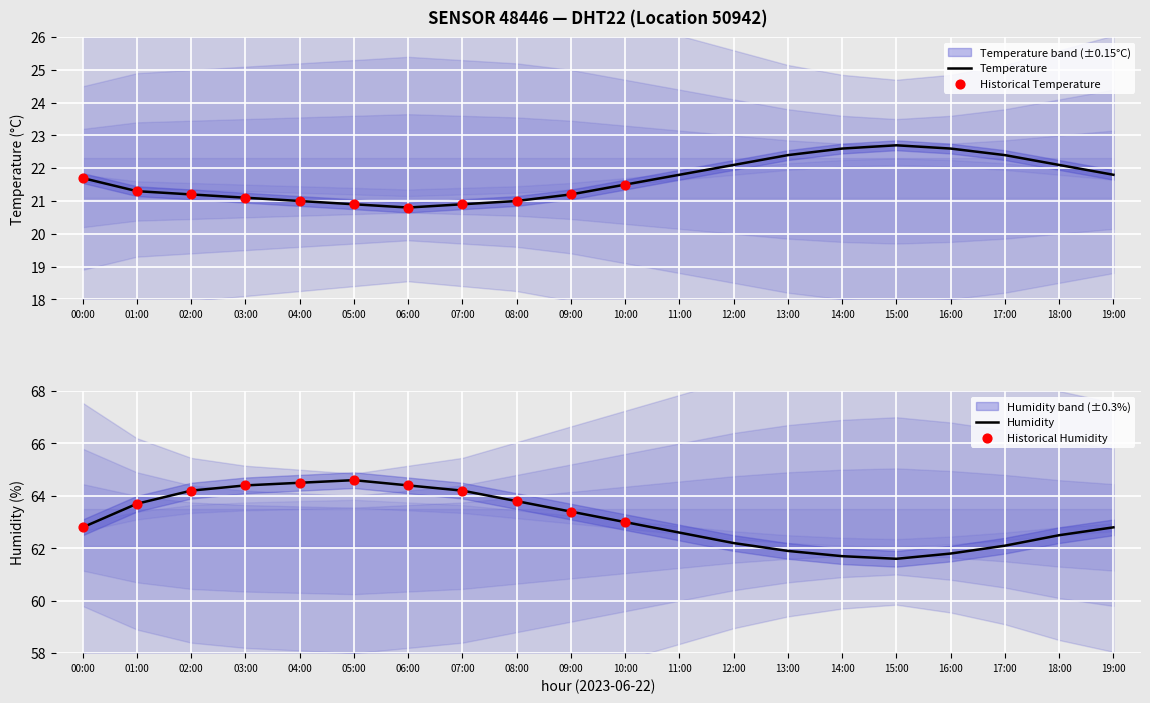

At which category is the sum across all series the highest?

03:00